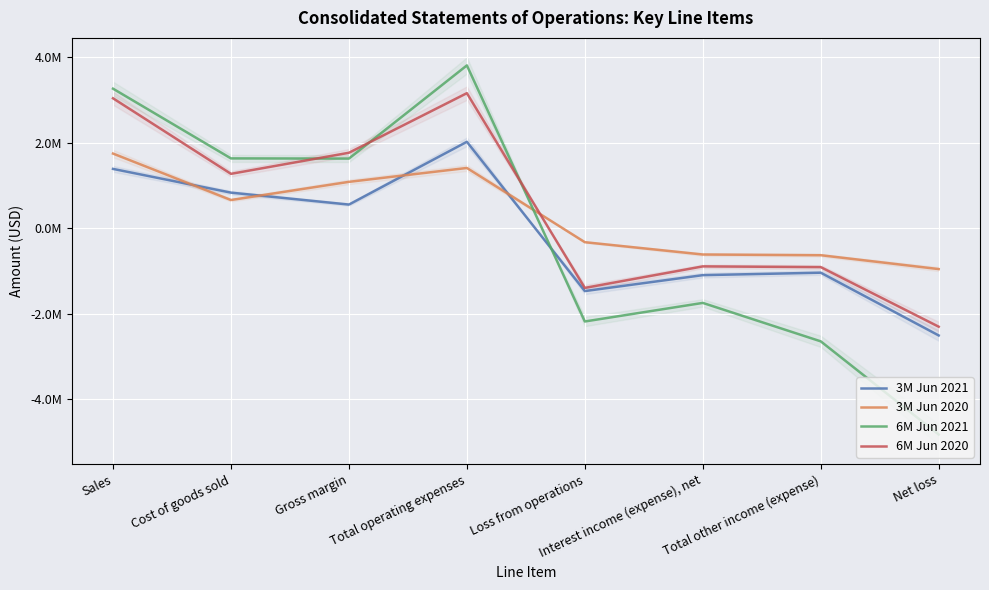

What is the label of the 3rd point from the left?

Gross margin